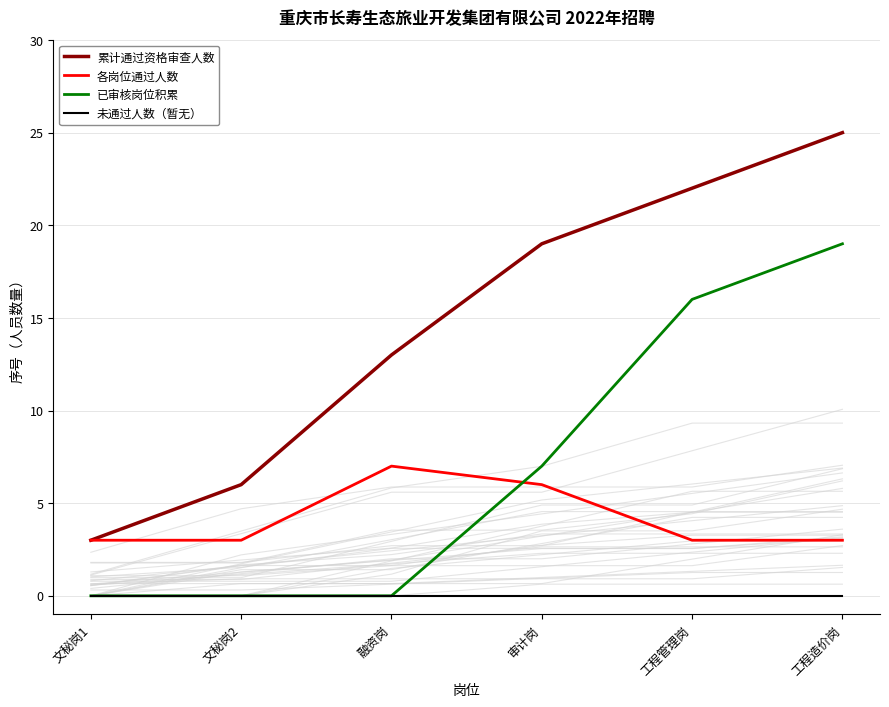

Reading left to right, what are all the values shown in this chart?

累计通过资格审查人数: 3	6	13	19	22	25
各岗位通过人数: 3	3	7	6	3	3
已审核岗位积累: 0	0	0	7	16	19
未通过人数（暂无）: 0	0	0	0	0	0